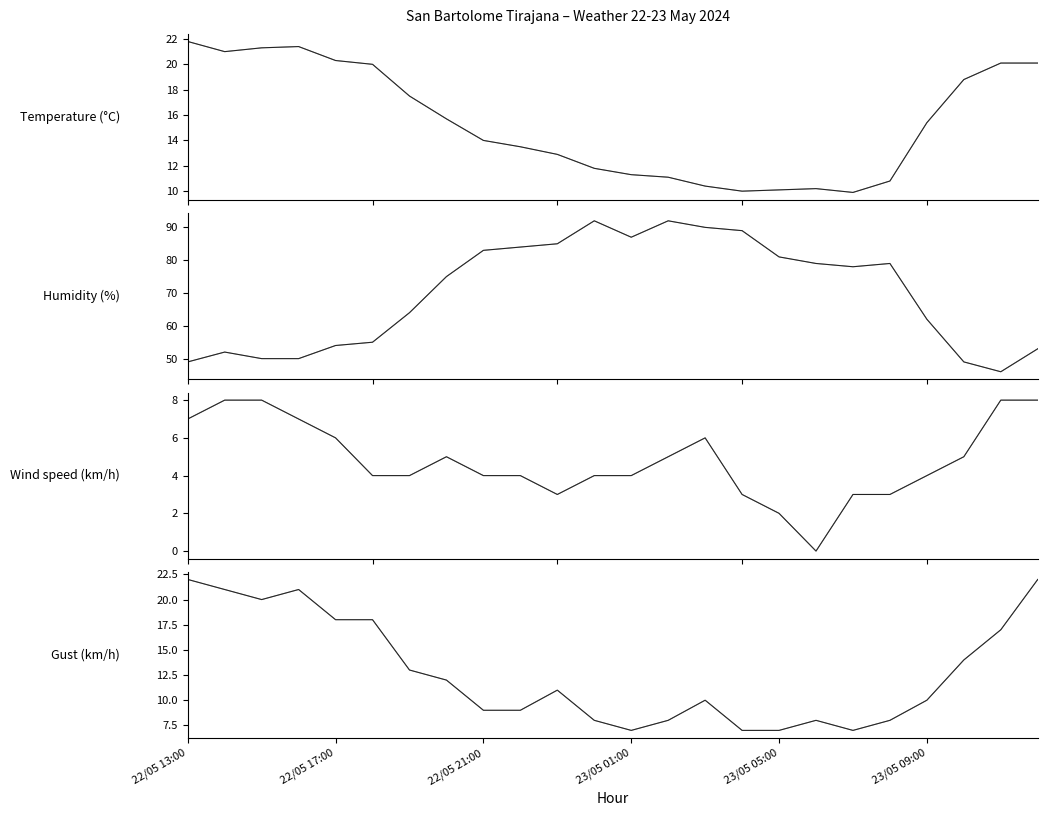

Does the chart display data point markers on the line(s)?

No